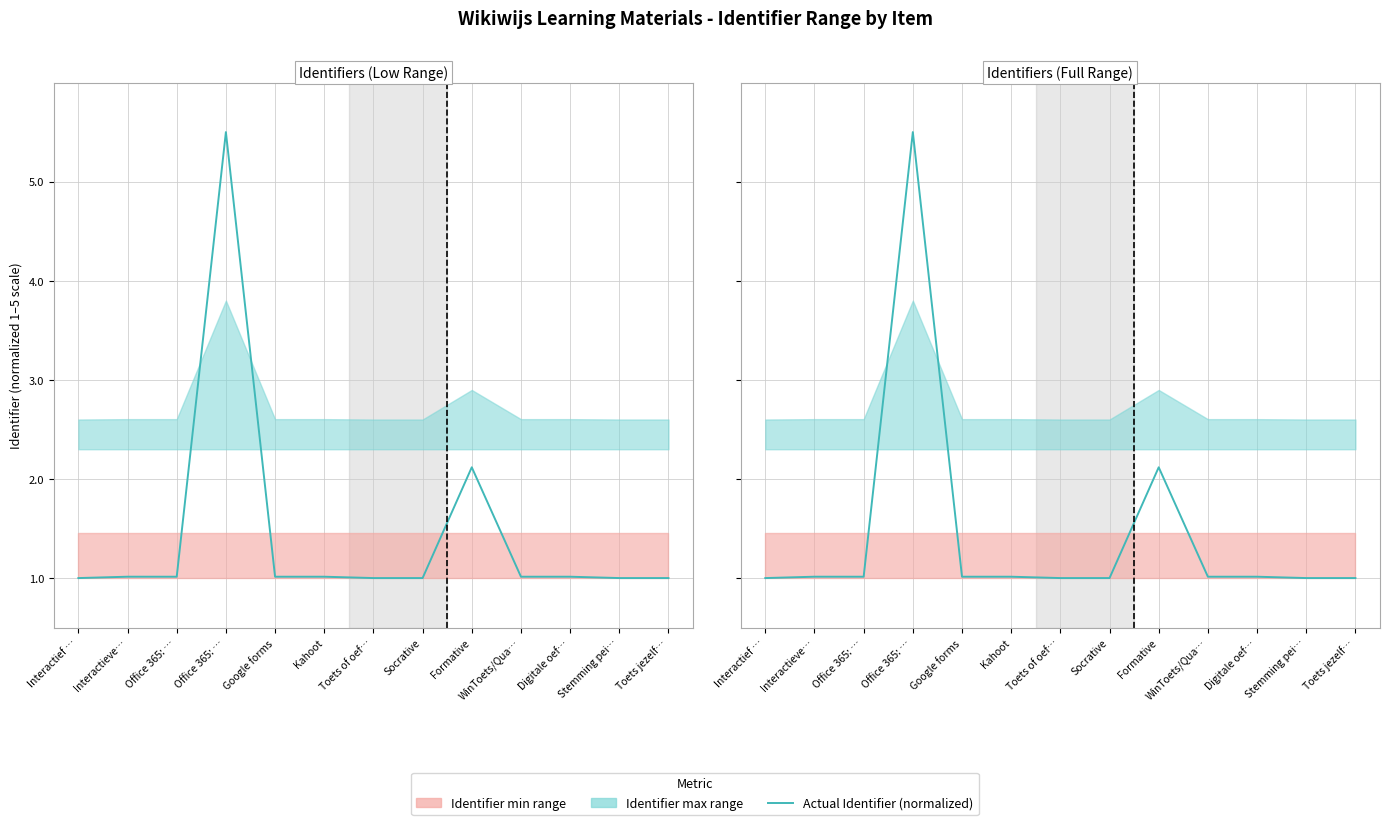

At which category does the data reach its first local valley?

Office 365: …